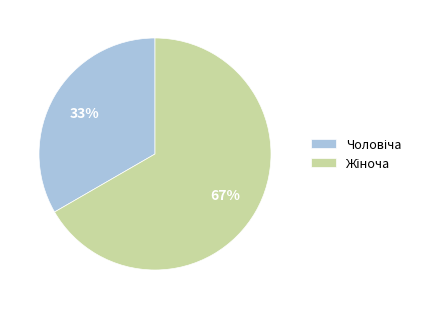

Is there any slice that represents more than half of the pie?

Yes